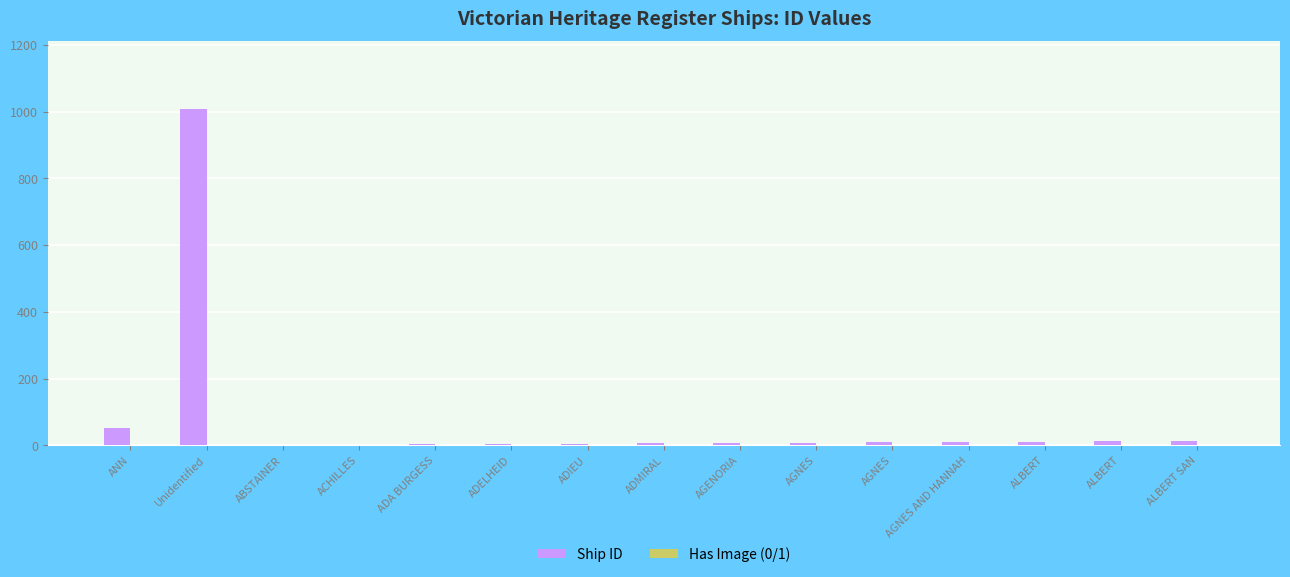

What is the spread (max minus min) of values at AGENORIA?

7